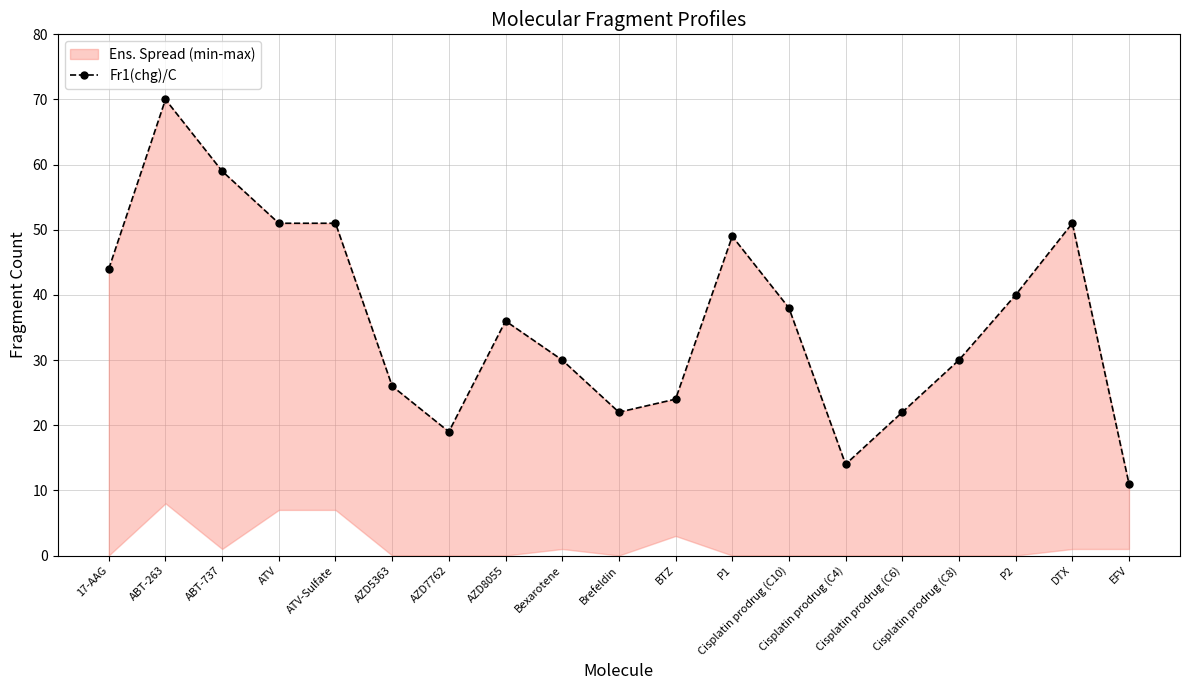

Is this an area chart (filled region under the line)?

No